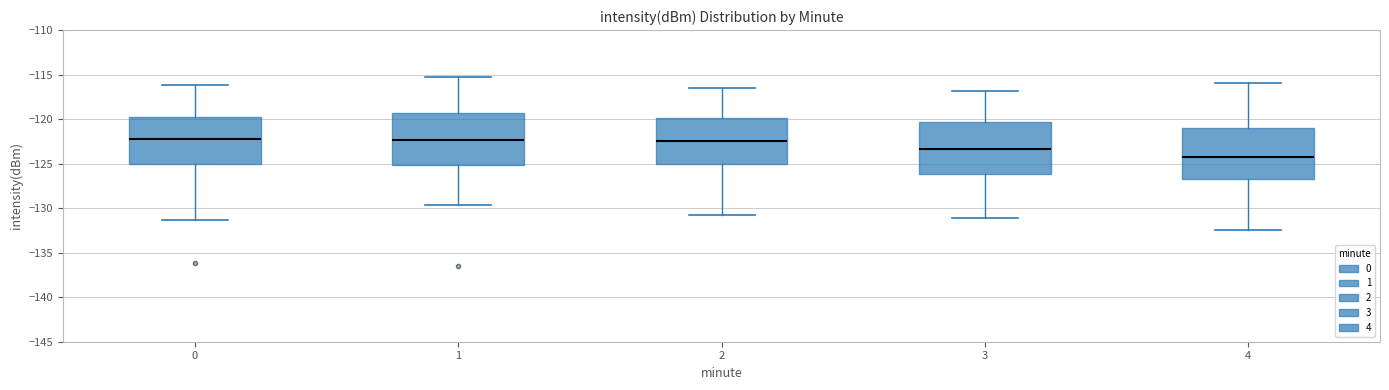

Reading left to right, transcribe this box plot: for each box, give where its median line is, the range the box spans, and where its two whiskers end, as read against the y-axis. The values are not printed on the chart, so give them approximately, as read against the axis.

0: median -122.5, box -125.0 to -120.0, whiskers -131.5 to -116.0
1: median -122.5, box -125.0 to -119.5, whiskers -129.5 to -115.0
2: median -122.5, box -125.0 to -120.0, whiskers -131.0 to -116.5
3: median -123.5, box -126.0 to -120.5, whiskers -131.0 to -117.0
4: median -124.5, box -126.5 to -121.0, whiskers -132.5 to -116.0